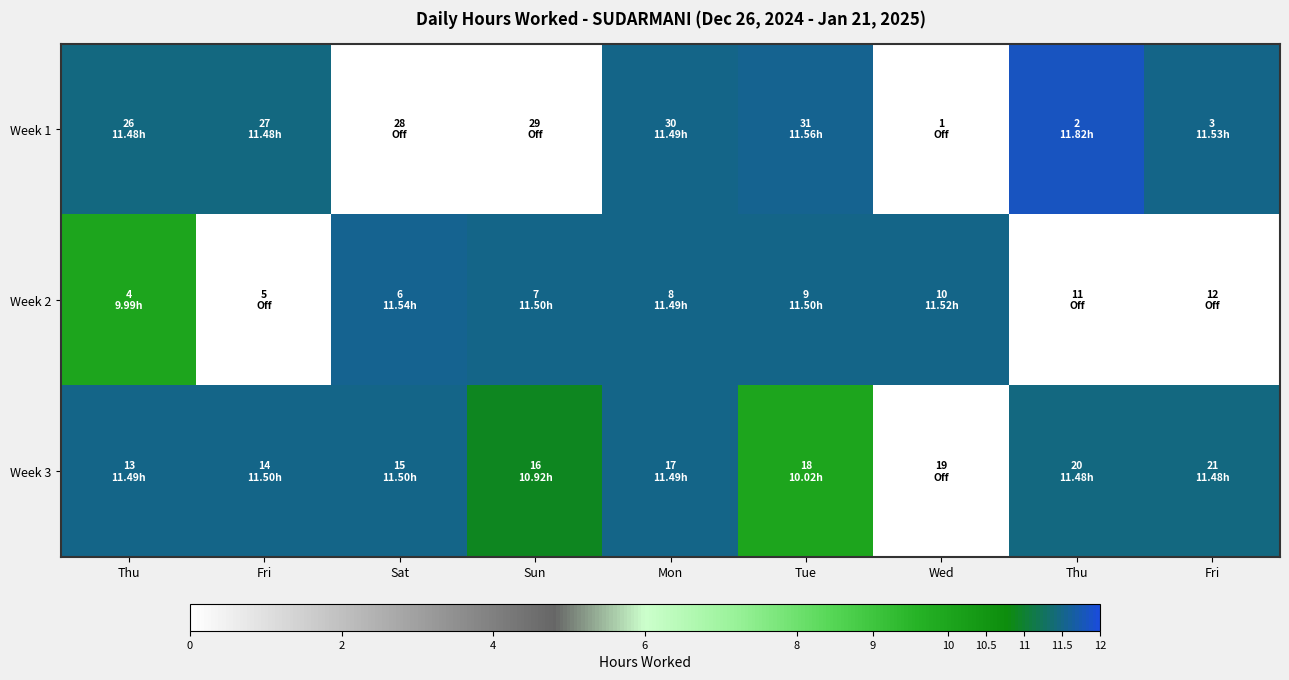

Reading left to right, extract all data points from this chart.

Week 1: Thu=11.5	Fri=11.5	Sat=0.0	Sun=0.0	Mon=11.5	Tue=11.6	Wed=0.0	Thu=11.8	Fri=11.5
Week 2: Thu=10.0	Fri=0.0	Sat=11.5	Sun=11.5	Mon=11.5	Tue=11.5	Wed=11.5	Thu=0.0	Fri=0.0
Week 3: Thu=11.5	Fri=11.5	Sat=11.5	Sun=10.9	Mon=11.5	Tue=10.0	Wed=0.0	Thu=11.5	Fri=11.5